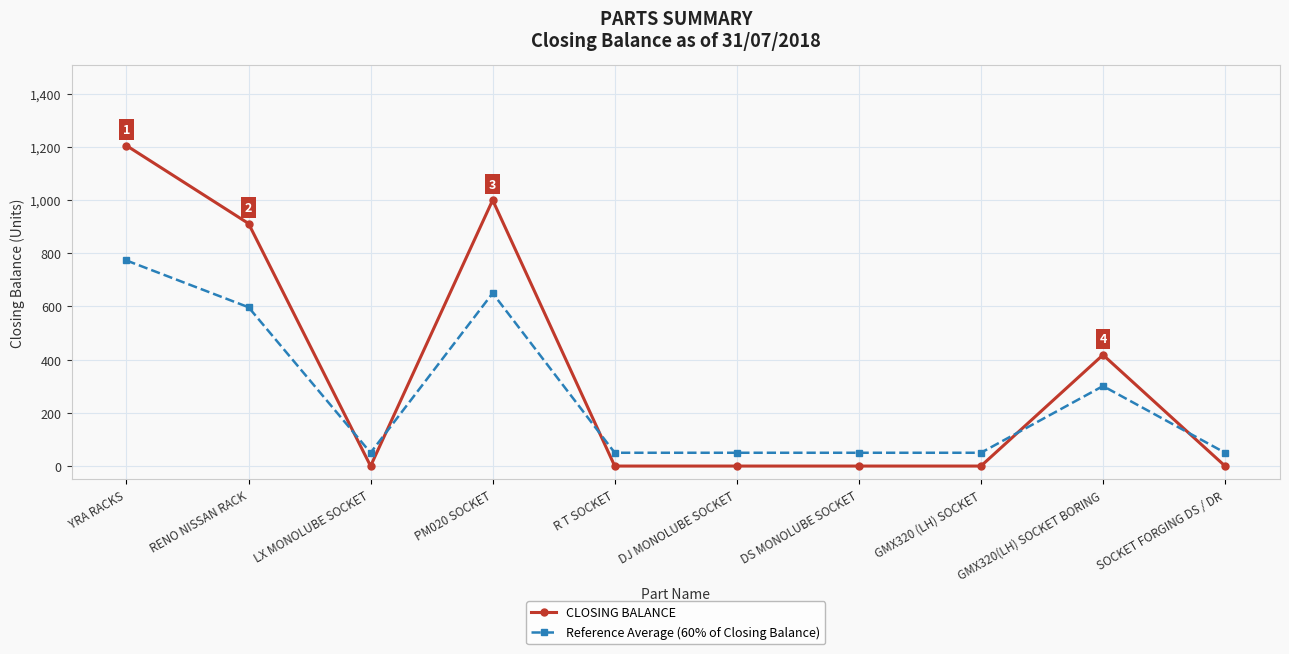

Reading left to right, extract all data points from this chart.

CLOSING BALANCE: YRA RACKS=1205.0	RENO NISSAN RACK=912.0	LX MONOLUBE SOCKET=0.0	PM020 SOCKET=1000.0	R T SOCKET=0.0	DJ MONOLUBE SOCKET=0.0	DS MONOLUBE SOCKET=0.0	GMX320 (LH) SOCKET=0.0	GMX320(LH) SOCKET BORING=418.0	SOCKET FORGING DS / DR=0.0
Reference Average (60% of Closing Balance): YRA RACKS=773.0	RENO NISSAN RACK=597.2	LX MONOLUBE SOCKET=50.0	PM020 SOCKET=650.0	R T SOCKET=50.0	DJ MONOLUBE SOCKET=50.0	DS MONOLUBE SOCKET=50.0	GMX320 (LH) SOCKET=50.0	GMX320(LH) SOCKET BORING=300.8	SOCKET FORGING DS / DR=50.0